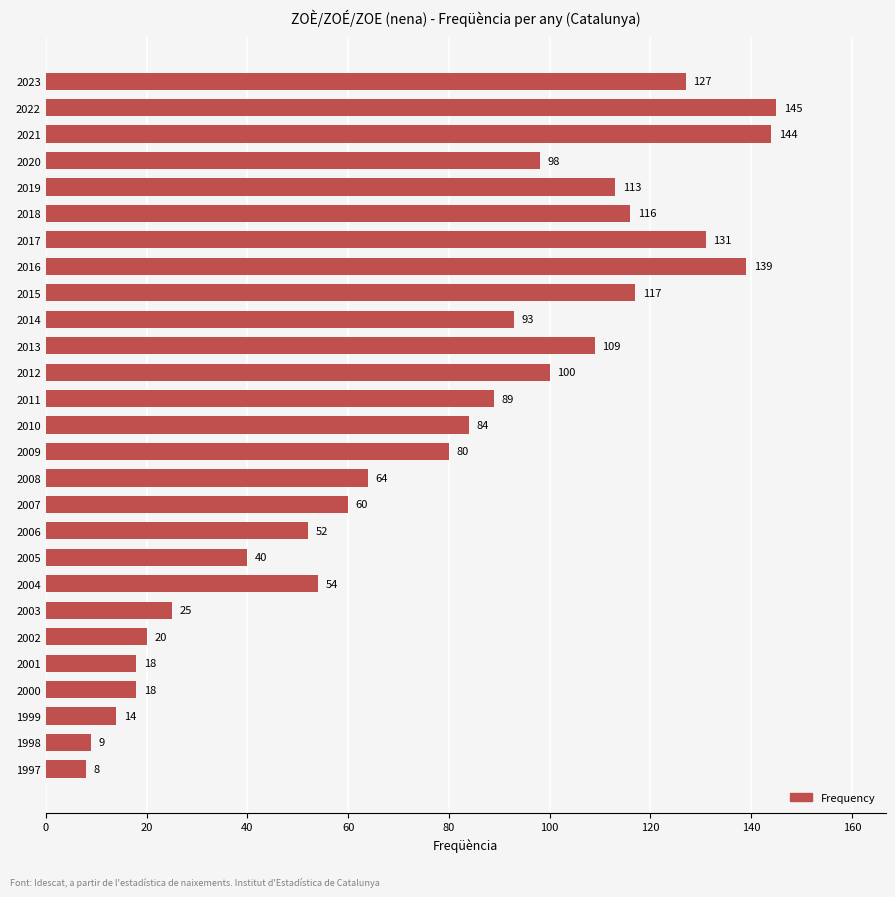

What is the value of the 10th bar from the top?

93